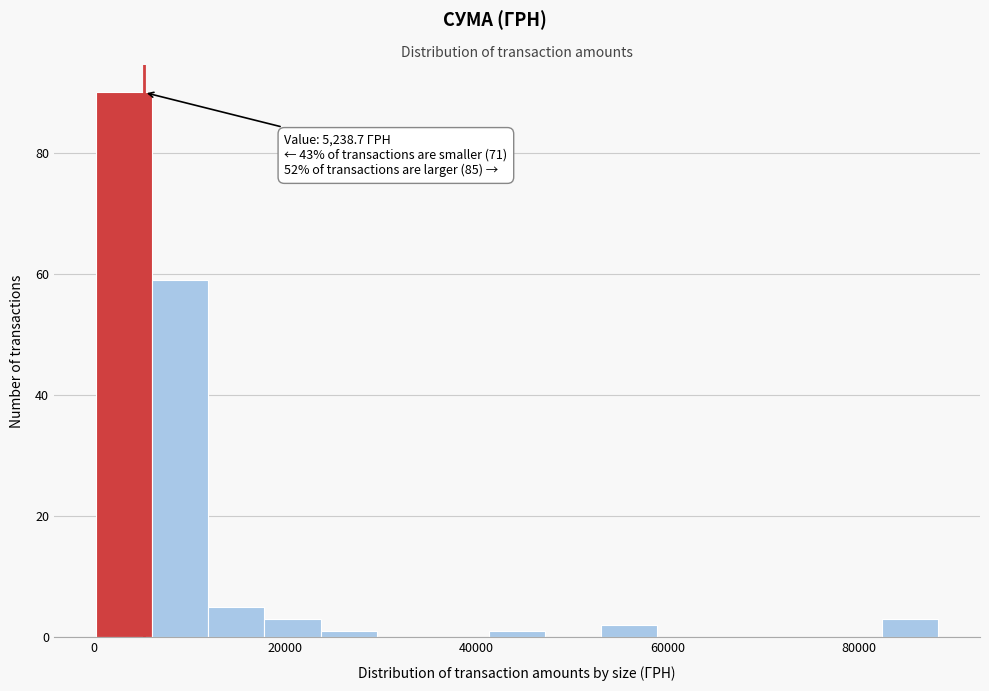

Read against the x-axis, roughly where is the centre of the tallest bar?

4000